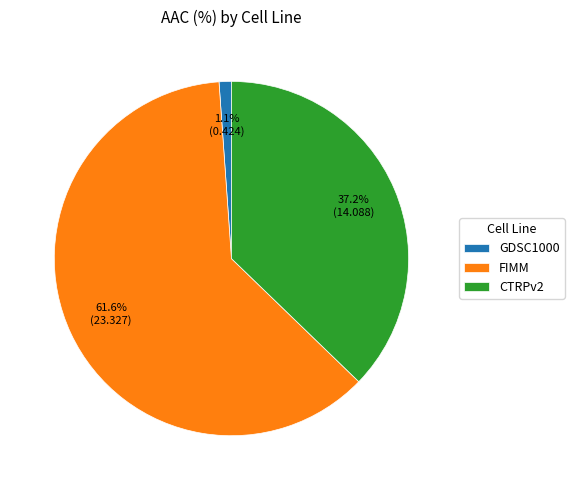

To the nearest percent, what is the combined percentage of FIMM and GDSC1000?

63%